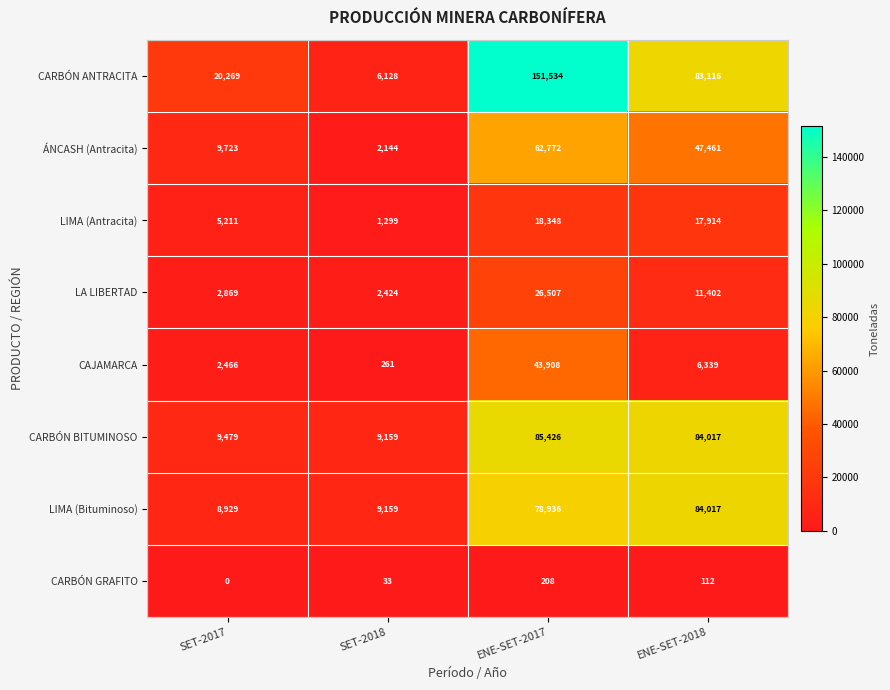

The CAJAMARCA series shows 54 at SET-2018. True or false?

False